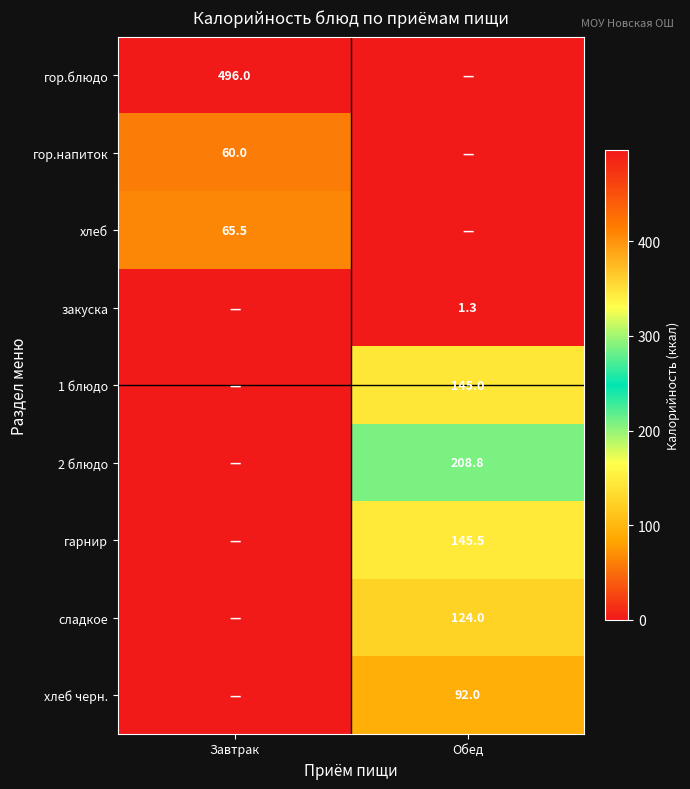

True or false: хлеб has a value of 41.9 at Завтрак.

False